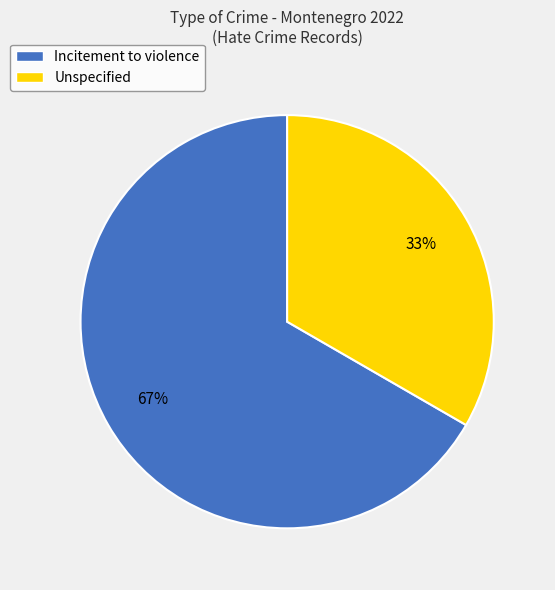

Which slice is the largest?

Incitement to violence